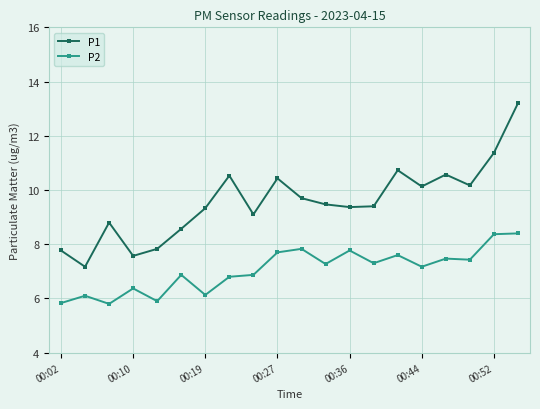

How many data points in P2 are less than 7?

9